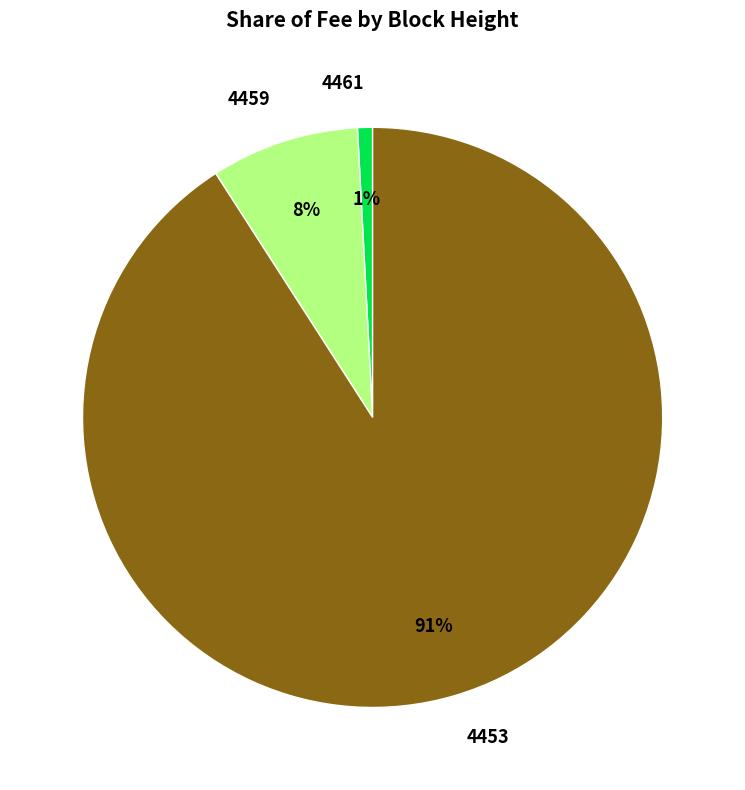

To the nearest percent, what portion does 4453 represent?

91%